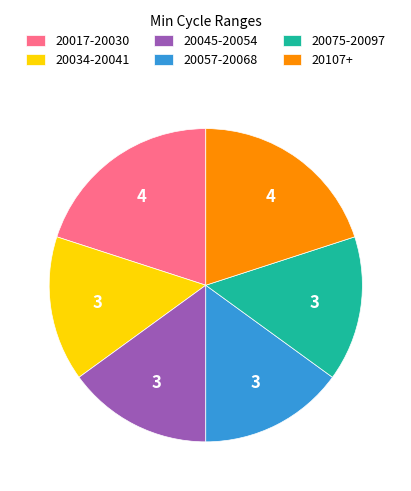

Is the sum of 20075-20097 and 20057-20068 greater than half?

No